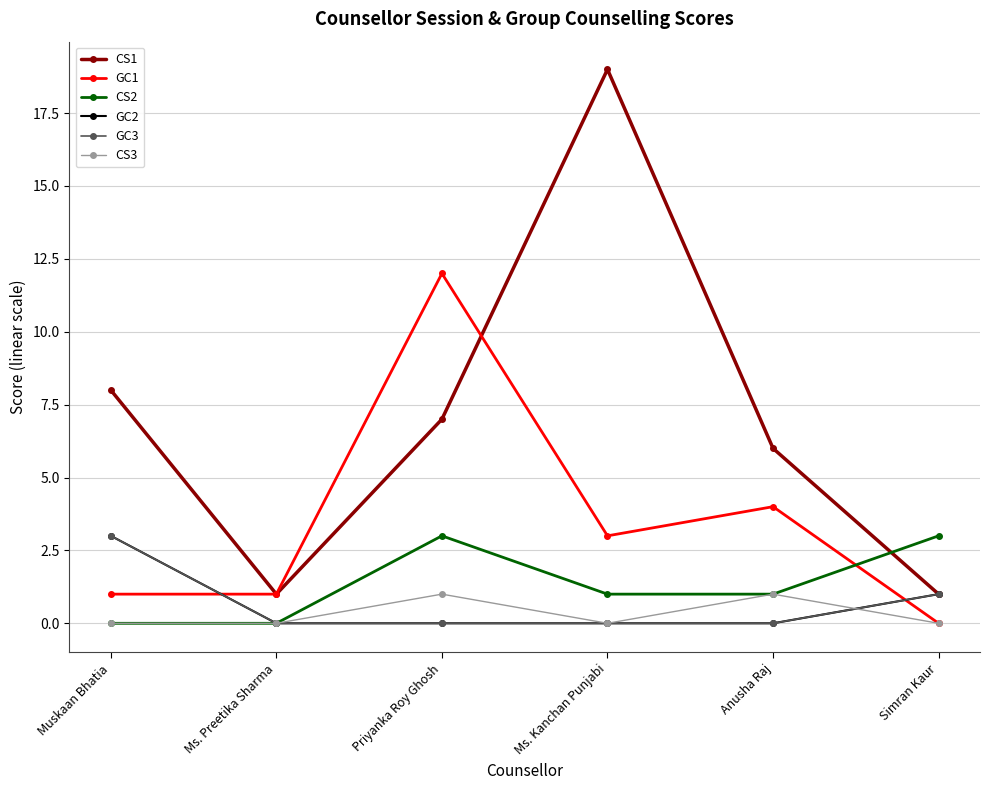

Is this an area chart (filled region under the line)?

No